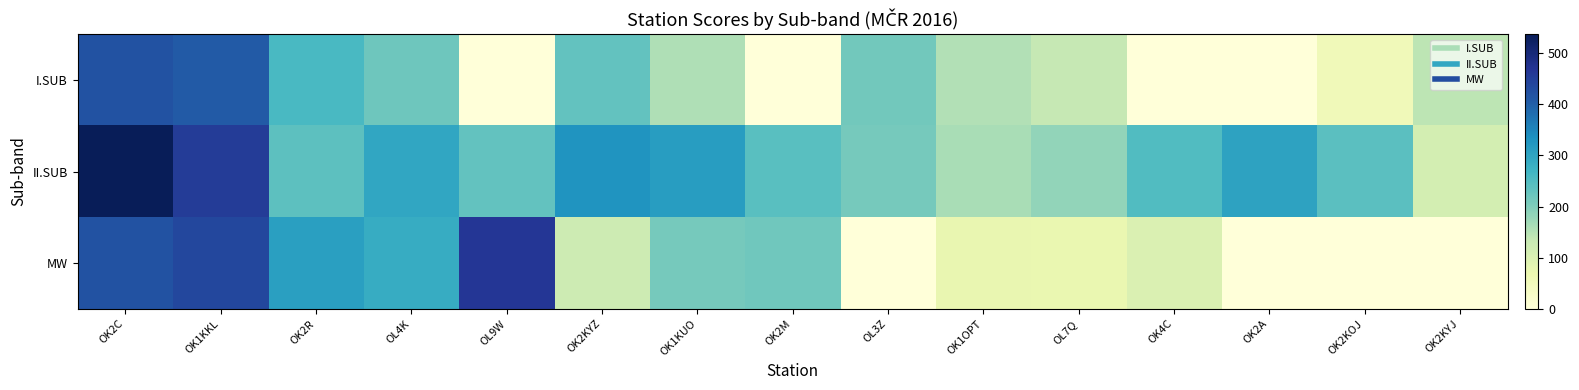

Which series changed the most between OK1KUO and OK2KOJ?

MW